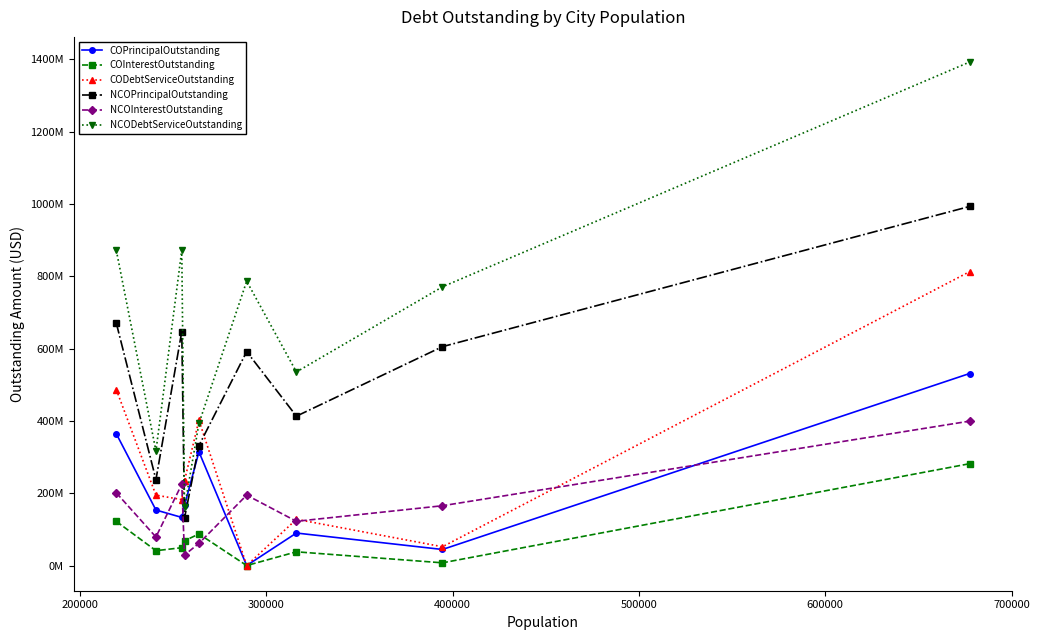

What are all the series names shown in the legend?

COPrincipalOutstanding, COInterestOutstanding, CODebtServiceOutstanding, NCOPrincipalOutstanding, NCOInterestOutstanding, NCODebtServiceOutstanding